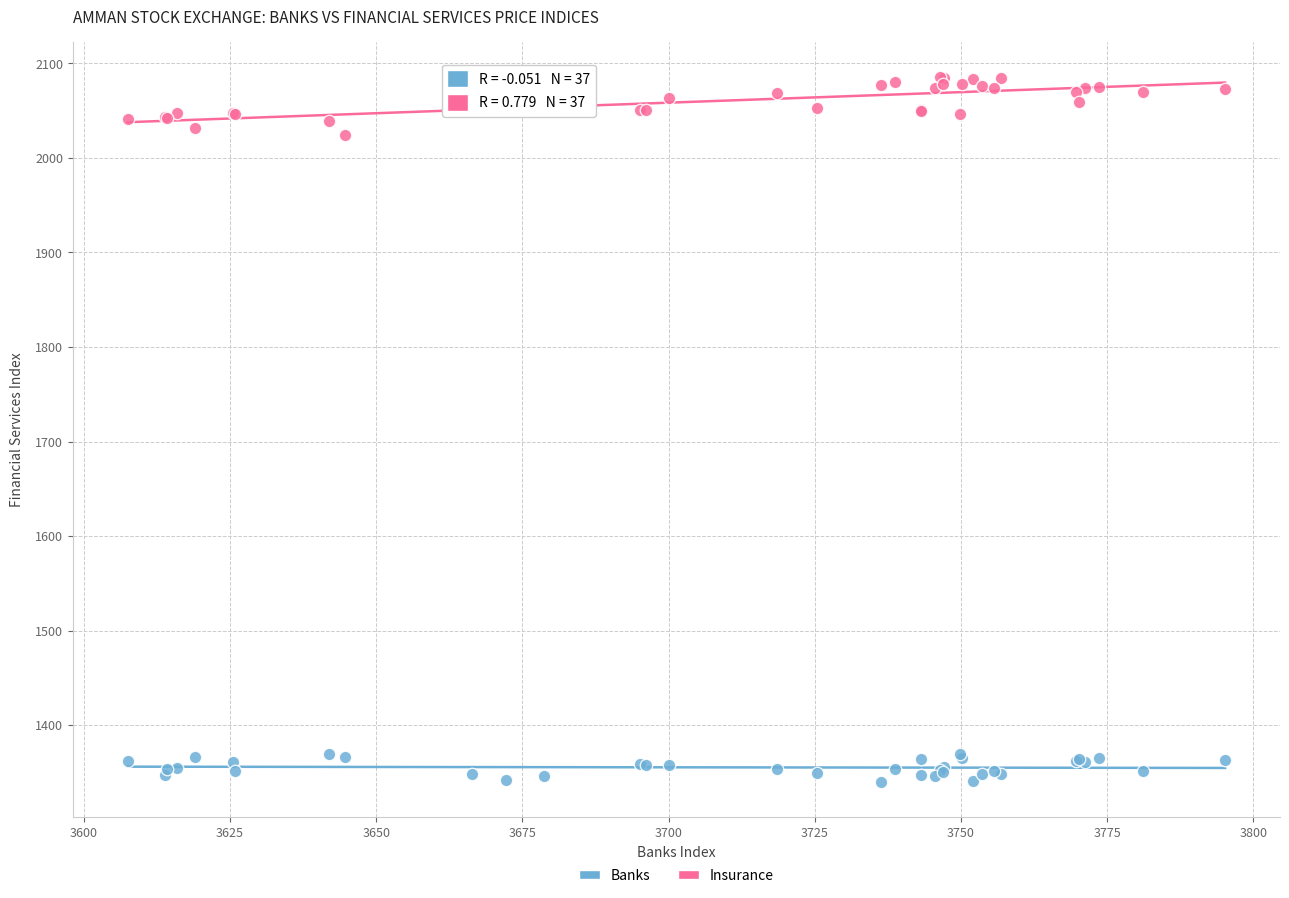

Which series reaches the minimum Y coordinate?

Banks